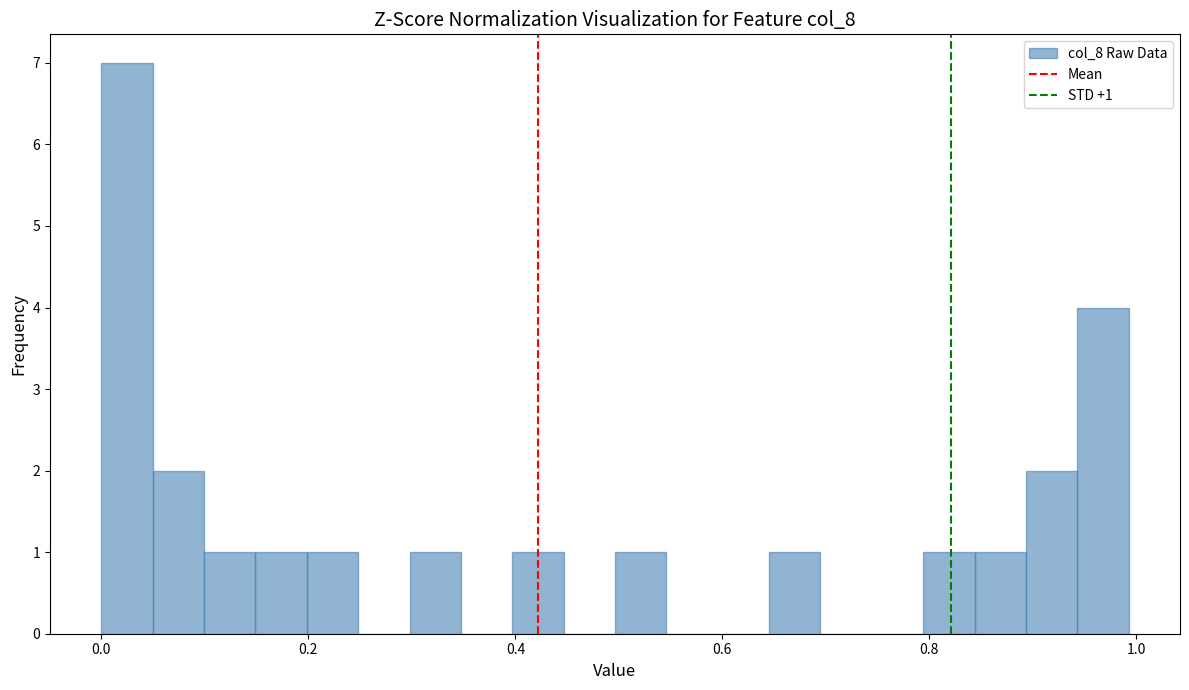

Around what value on the x-axis is the tallest bar? Give the approximate position of its centre, as read against the axis.

0.02